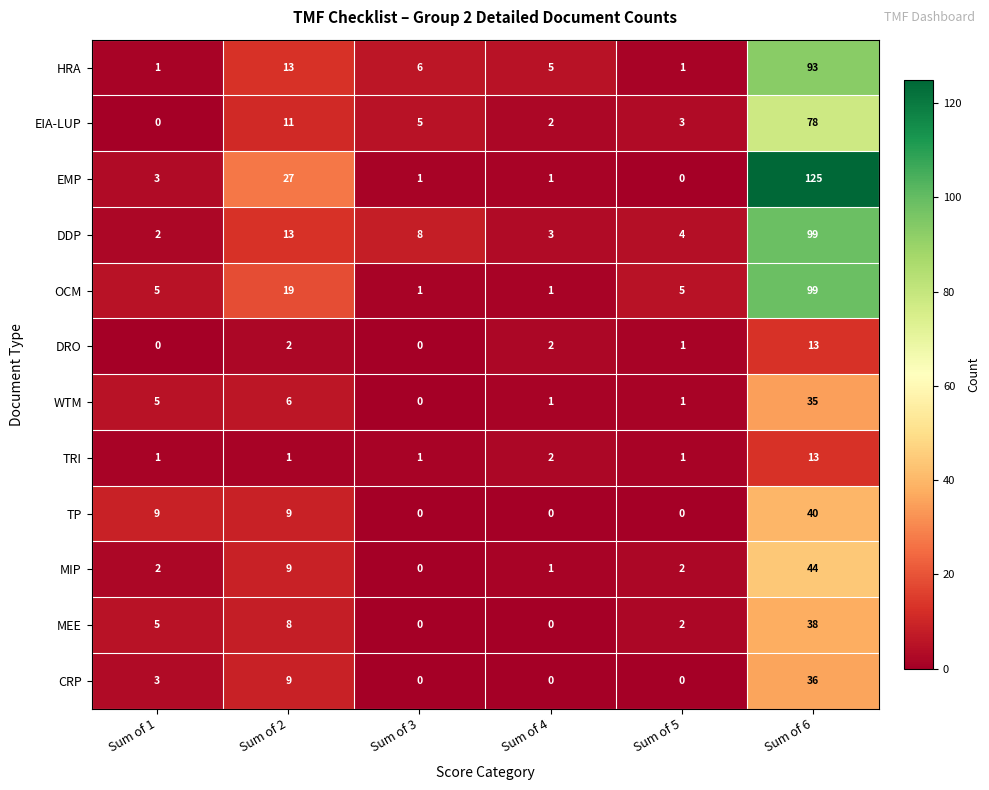

How many data points does each series have?

6